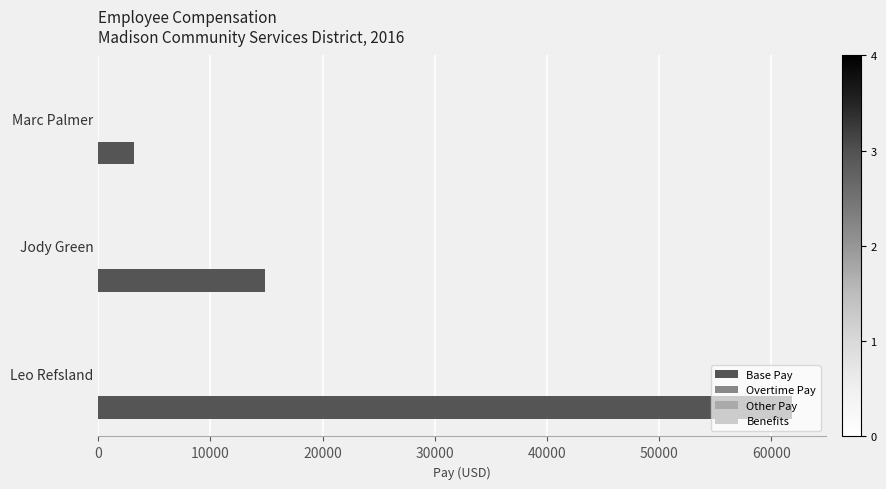

What is the difference between the maximum and minimum values?

58599.8